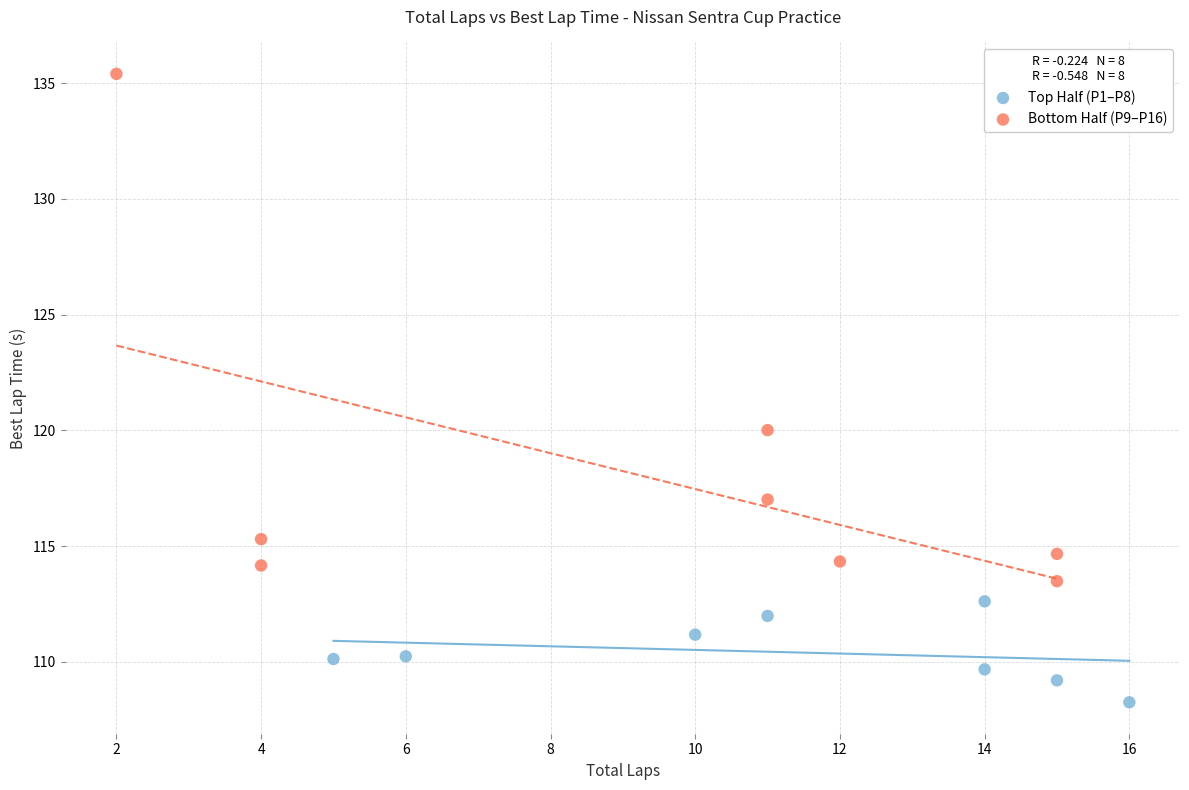

Which series reaches the minimum Y coordinate?

Top Half (P1–P8)